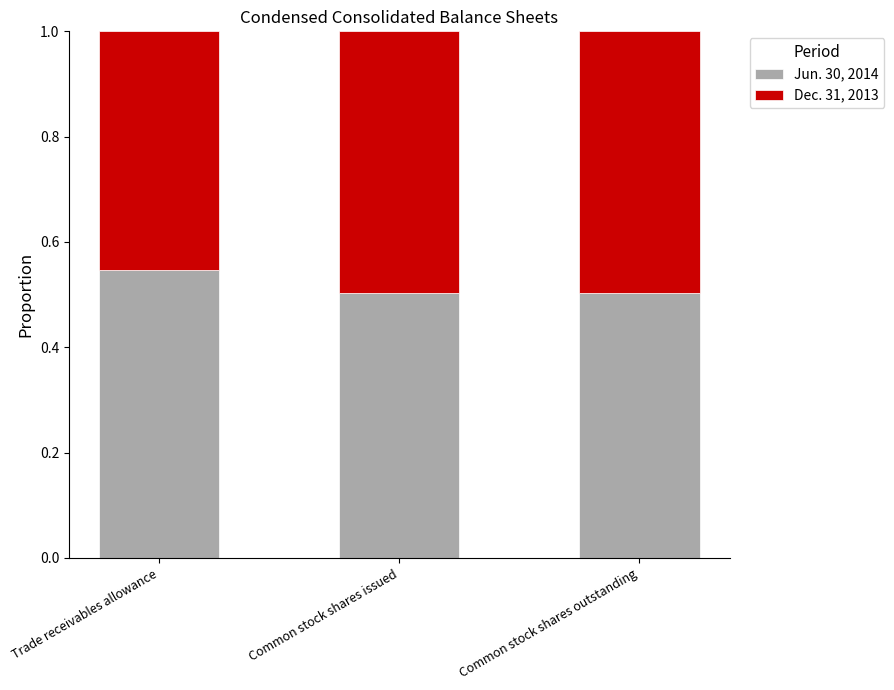

What is the sum of the Jun. 30, 2014 values at Common stock shares outstanding and Trade receivables allowance?

1.0